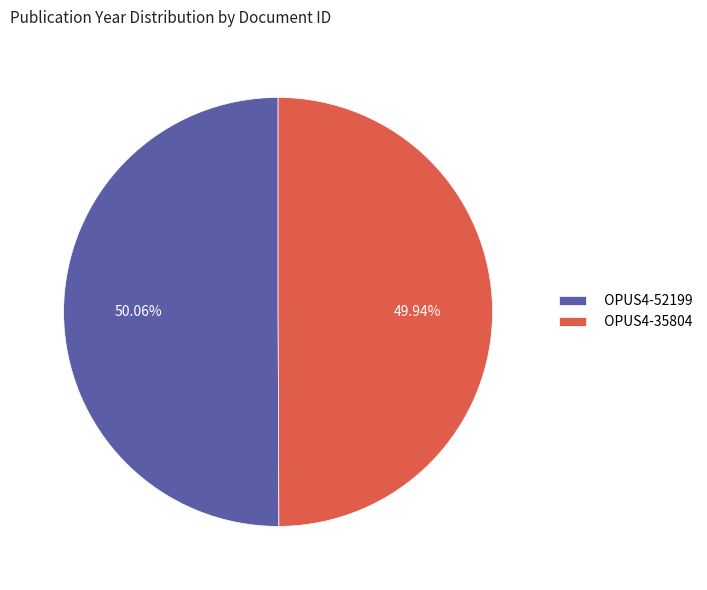

How many segments does this pie chart have?

2